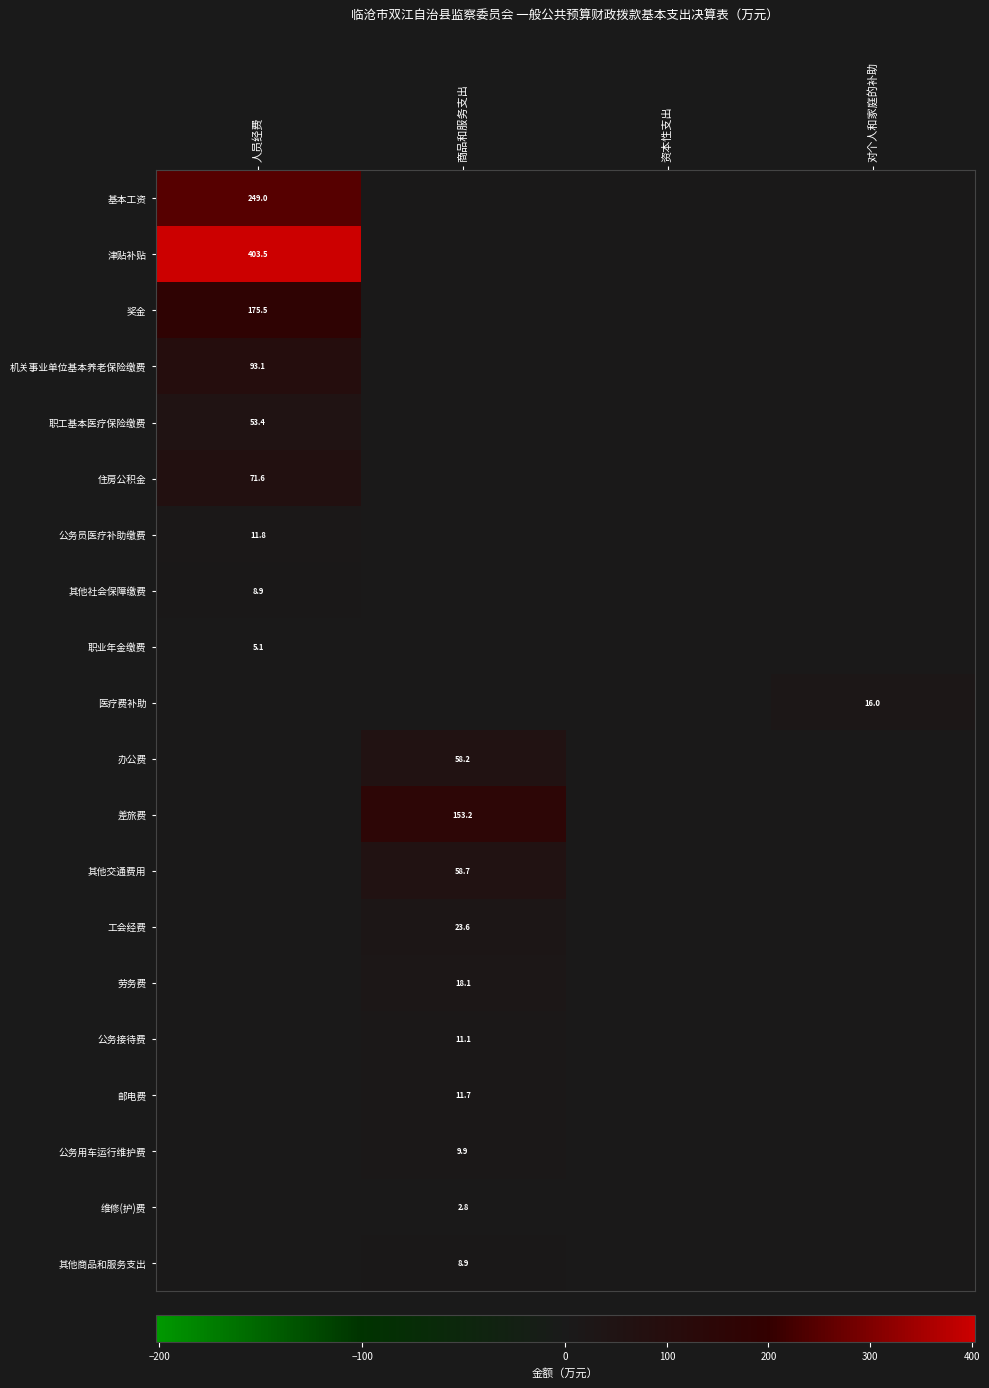

True or false: 住房公积金 has a value of 71.6 at 人员经费.

True